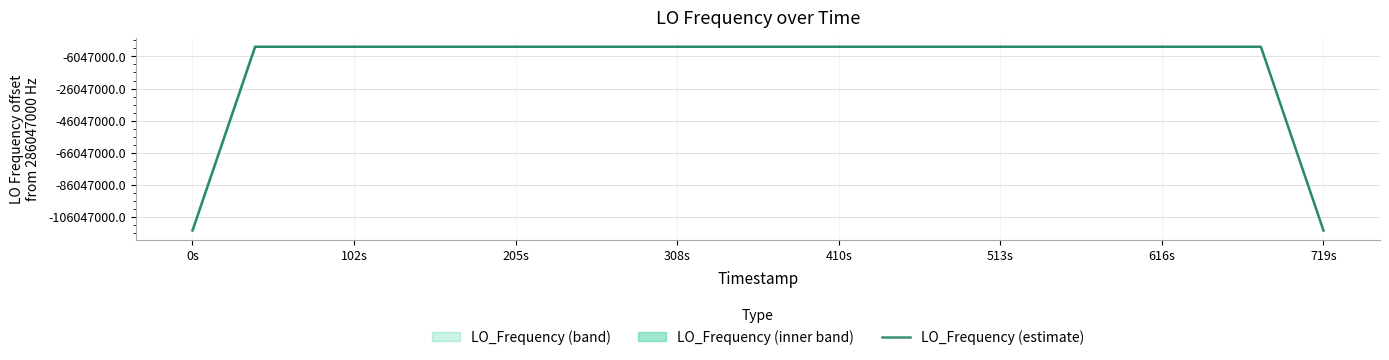

What is the smallest value displayed?

171628199.8